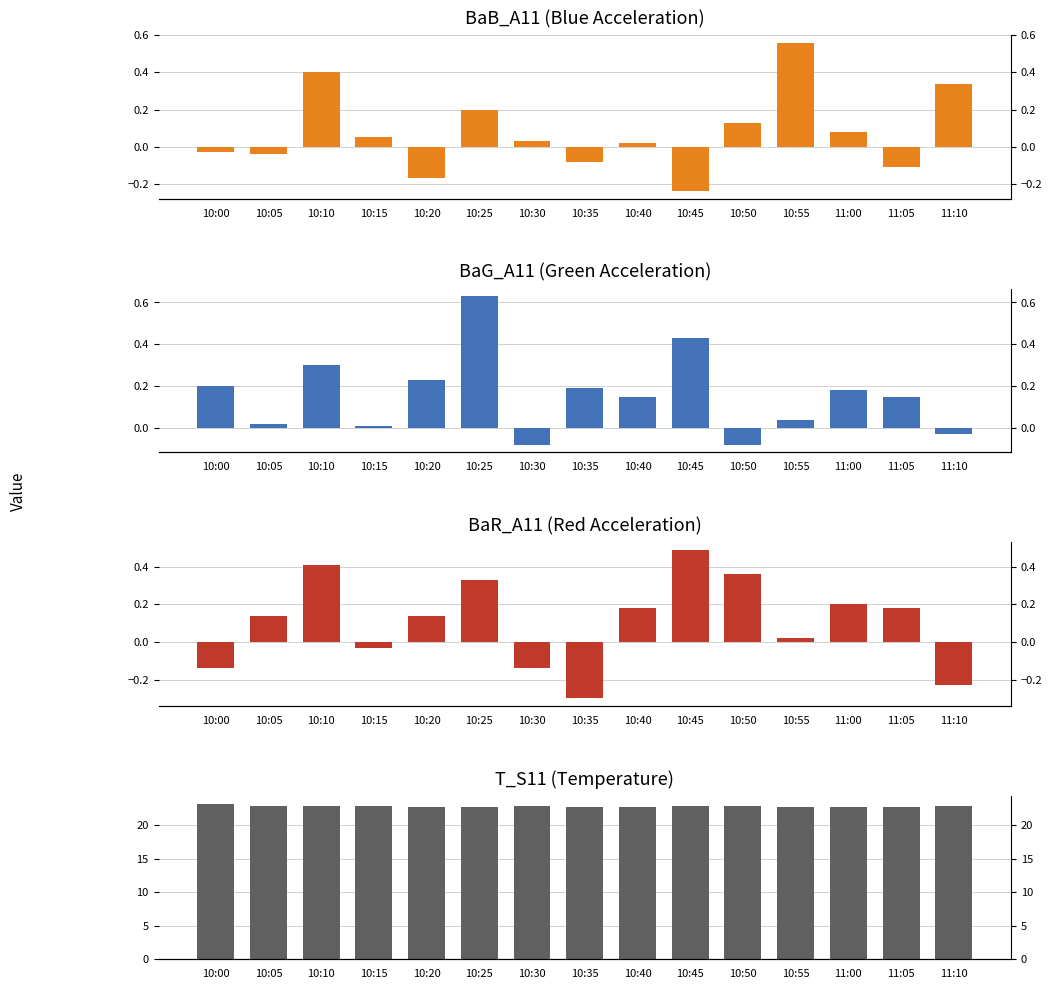

What is the maximum value shown in the chart?

23.2